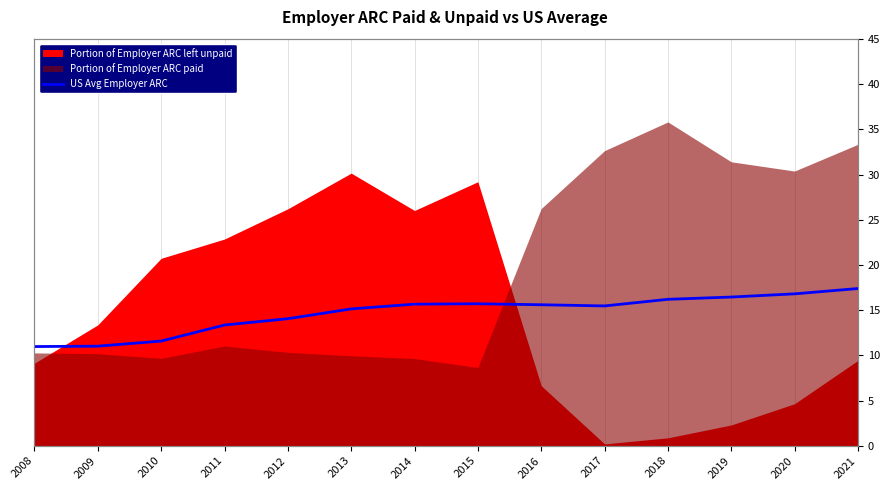

The value at 2011 is 13.4. True or false?

True